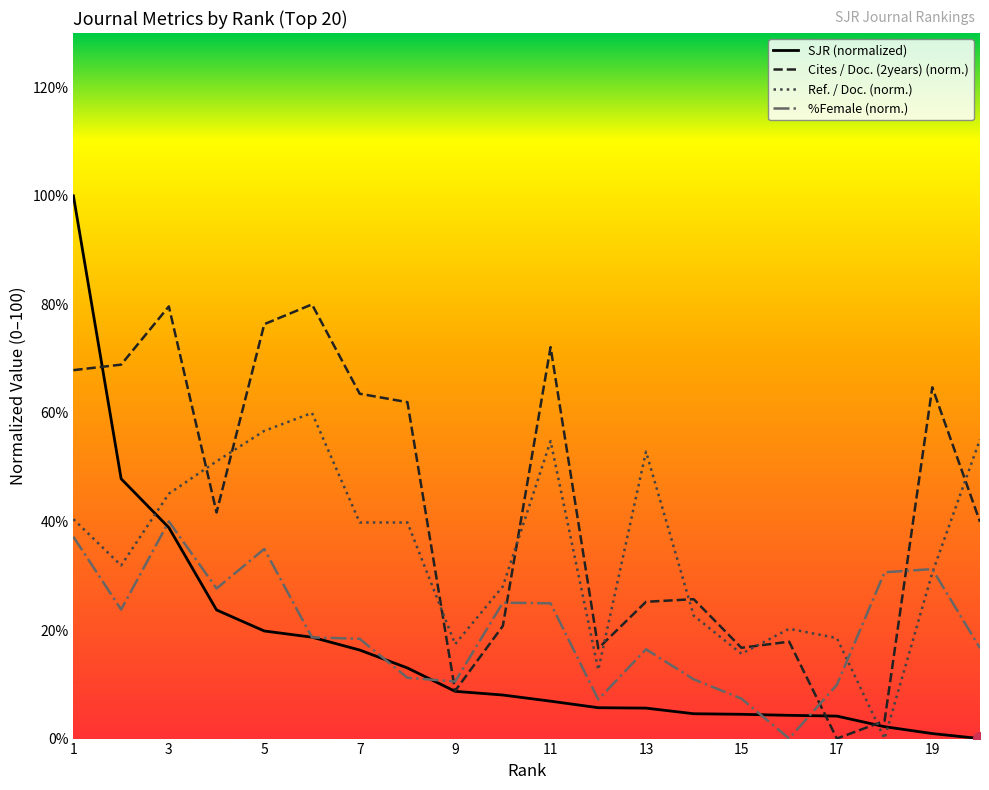

Which series ends up on top after the final intersection of Ref. / Doc. (norm.) and SJR (normalized)?

Ref. / Doc. (norm.)